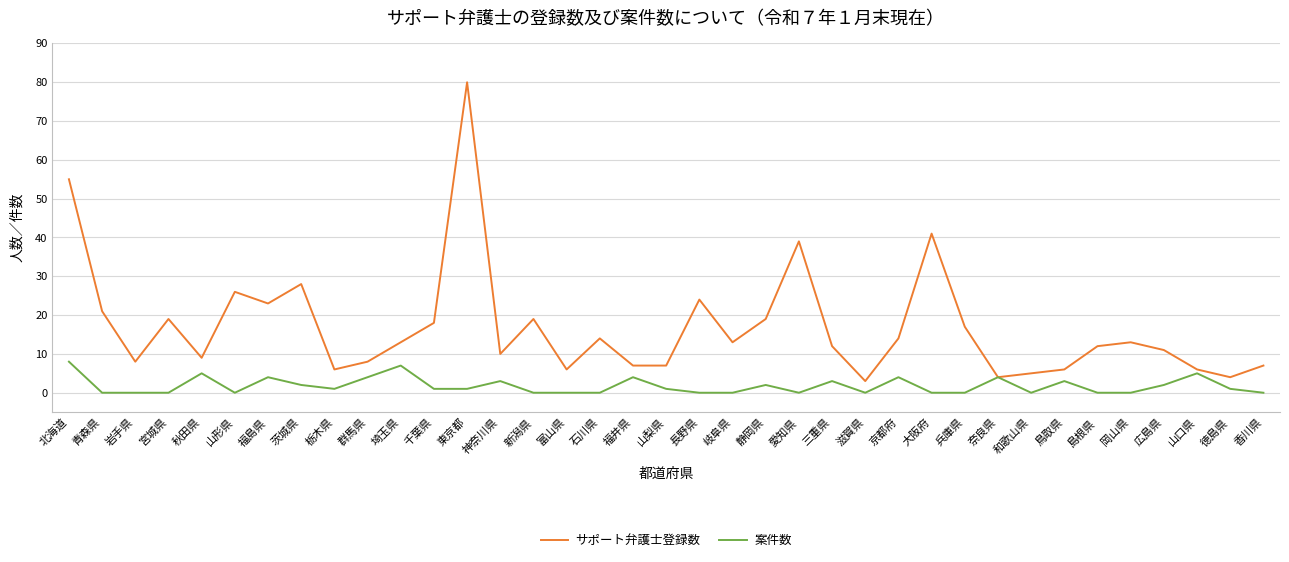

The value of サポート弁護士登録数 at 広島県 is 3. True or false?

False